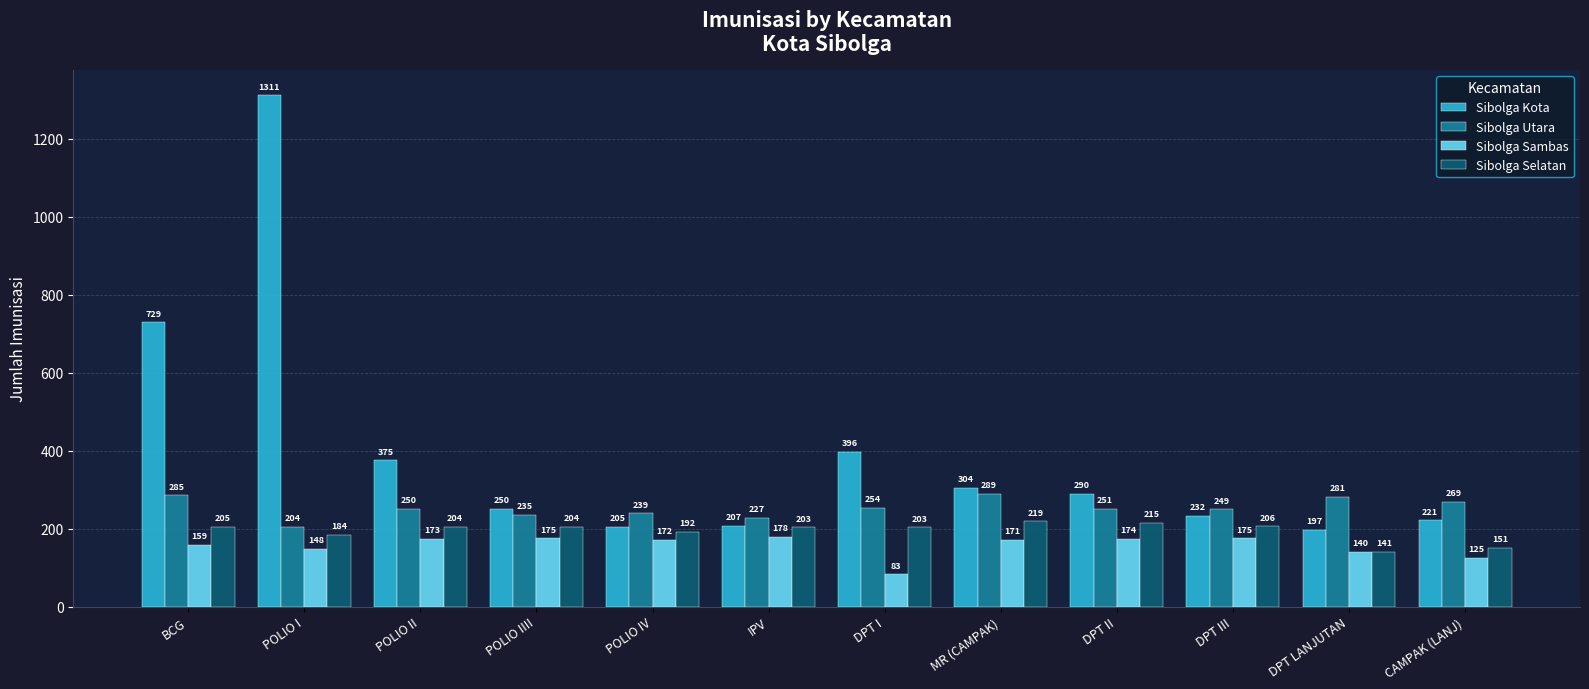

What is the difference between the maximum and minimum values in the Sibolga Utara series?

85